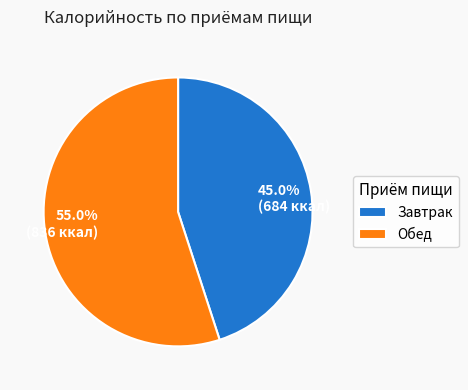

Which slice represents more than half of the pie?

Обед